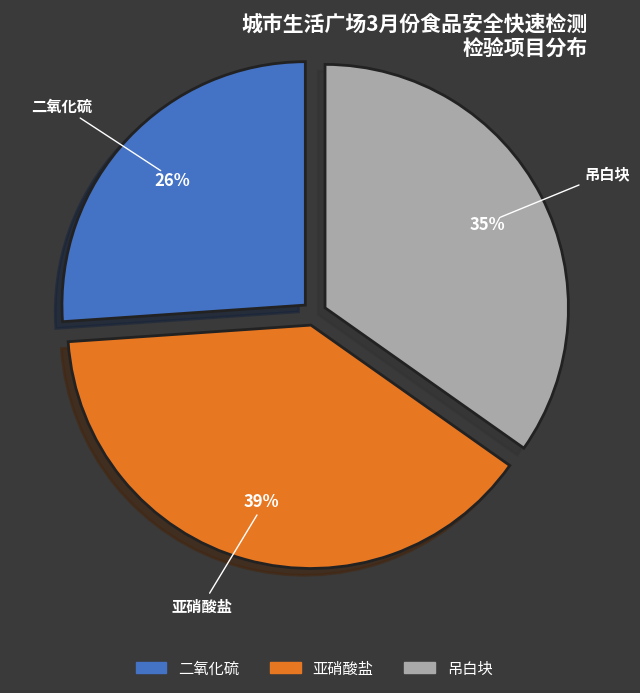

Between 二氧化硫 and 吊白块, which is larger?

吊白块